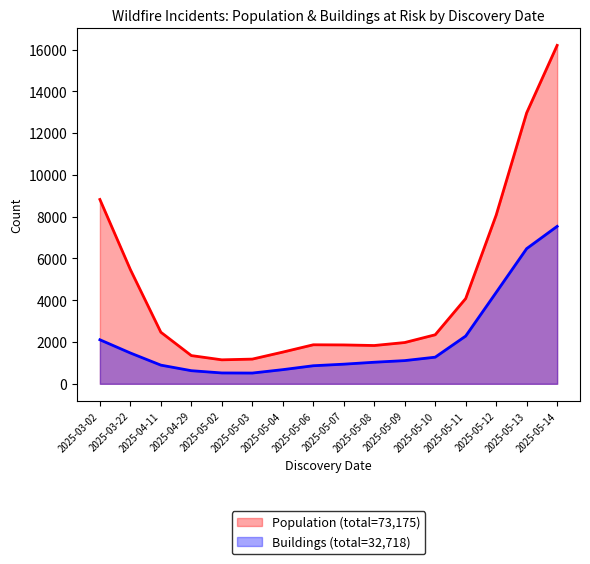

True or false: Buildings and Population intersect in this chart.

False